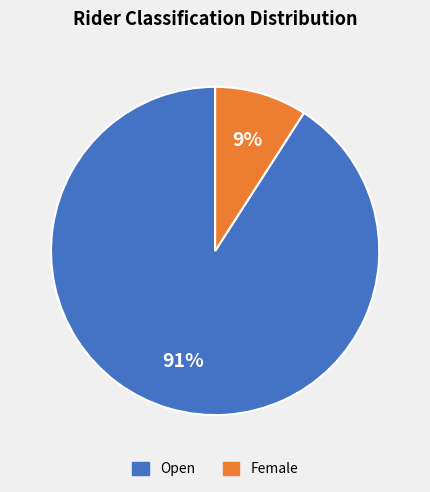

Between Open and Female, which is larger?

Open